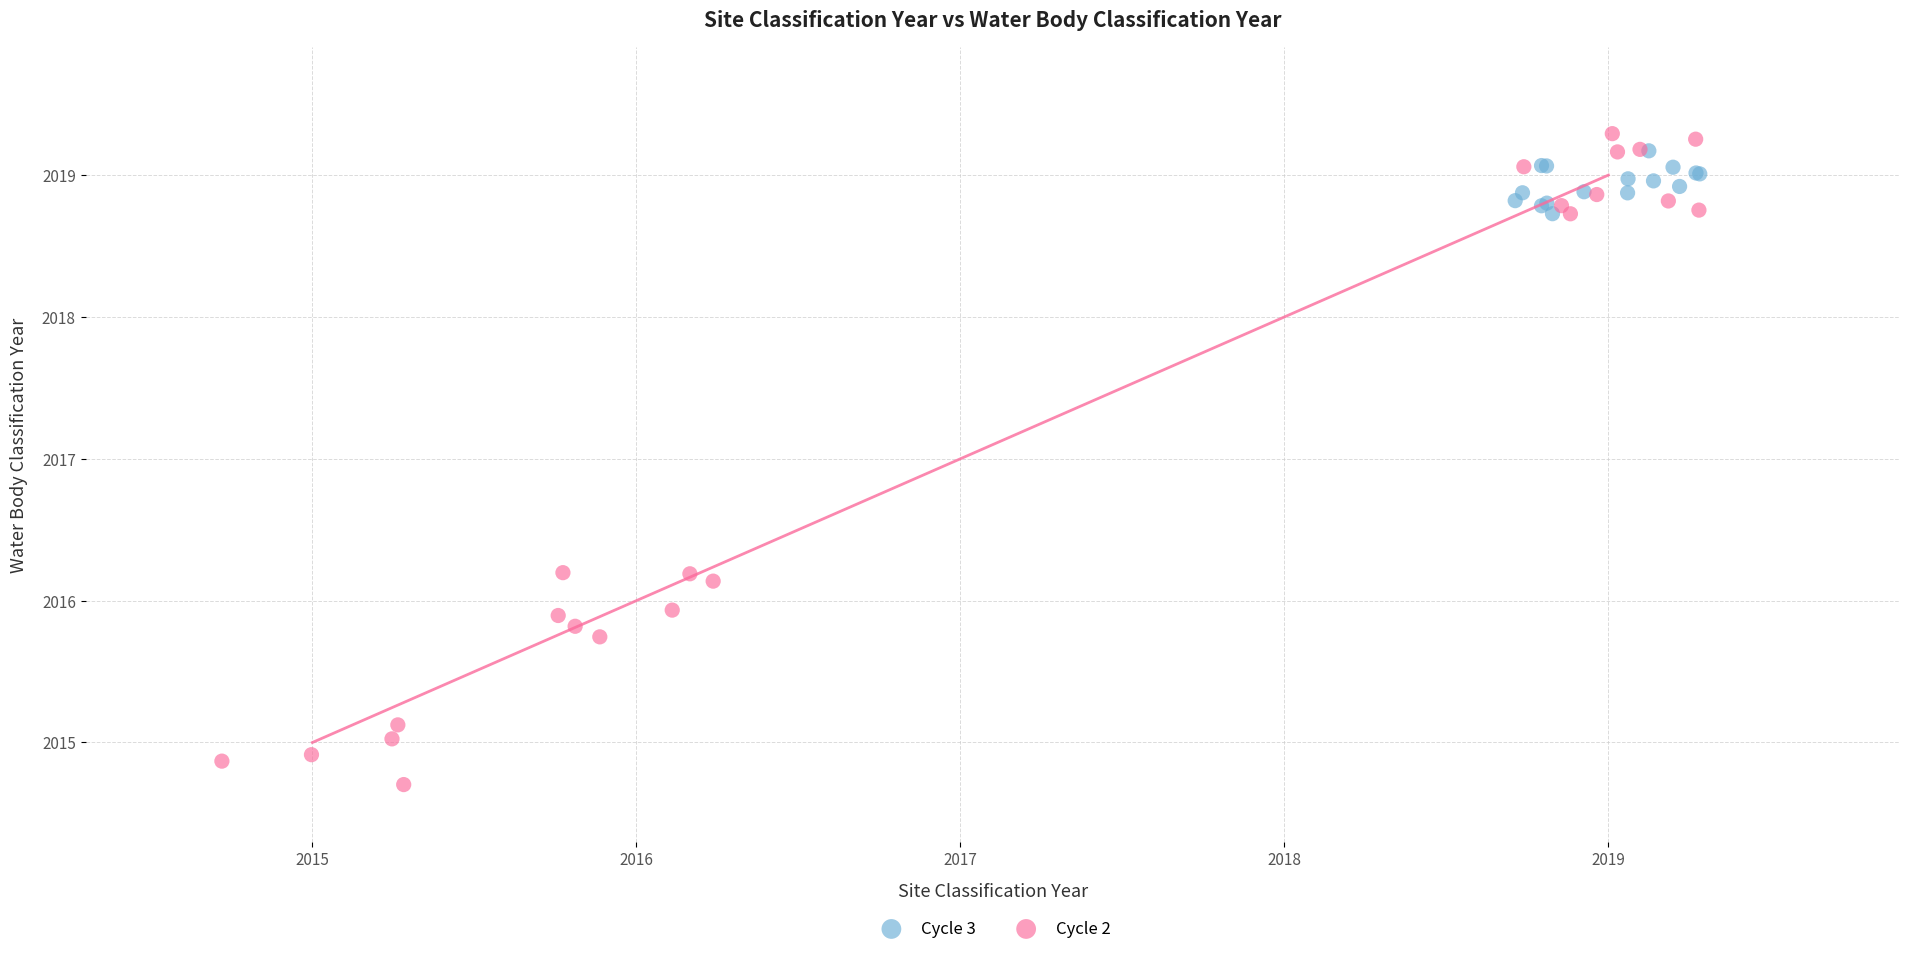

Which series contains the lowest Y value?

Cycle 2